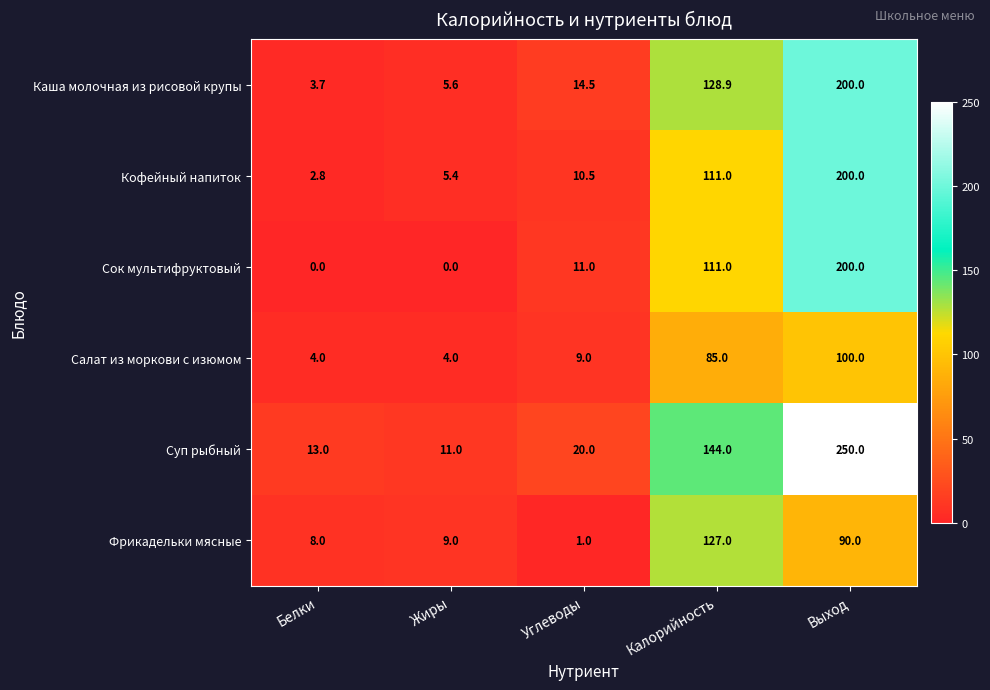

The Каша молочная из рисовой крупы series shows 14.5 at Углеводы. True or false?

True